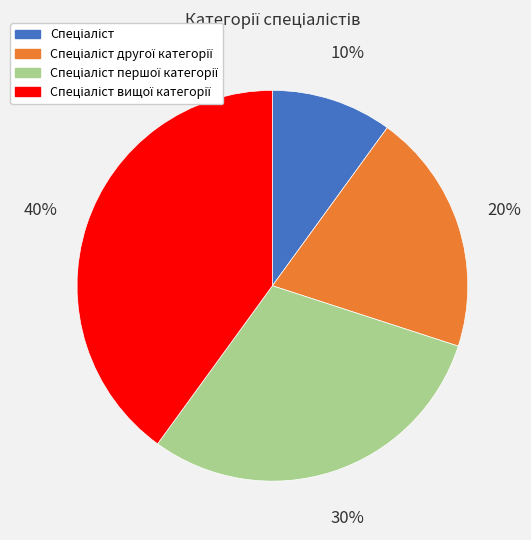

To the nearest percent, what is the average slice percentage?

25%